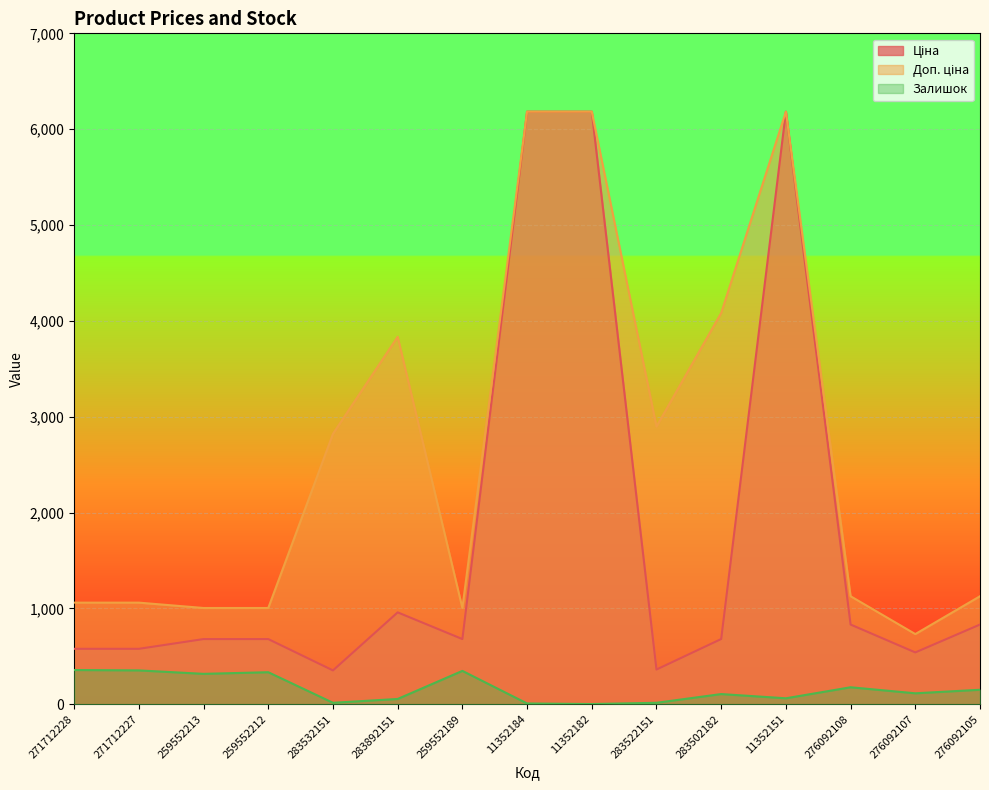

Does the chart display data point markers on the line(s)?

No